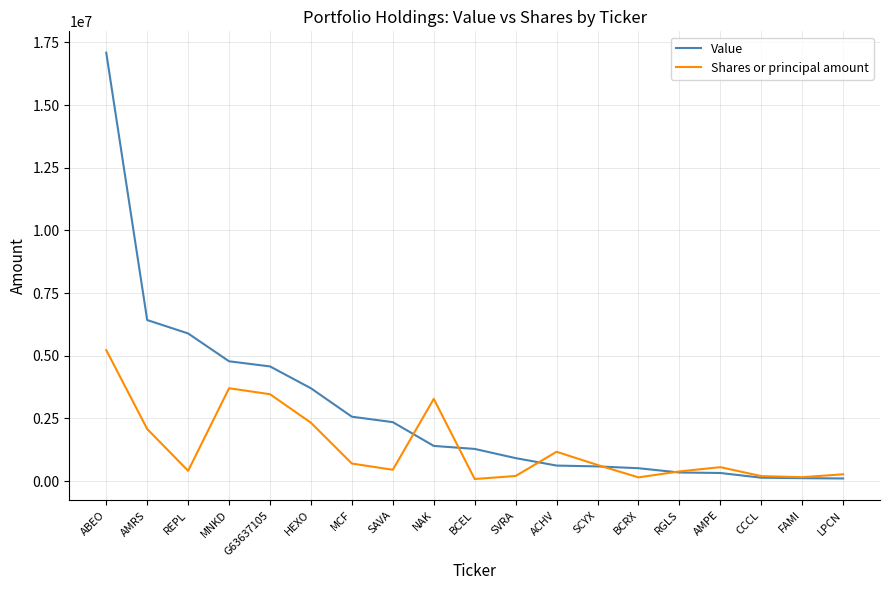

True or false: Shares or principal amount has a value of 156075 at FAMI.

True